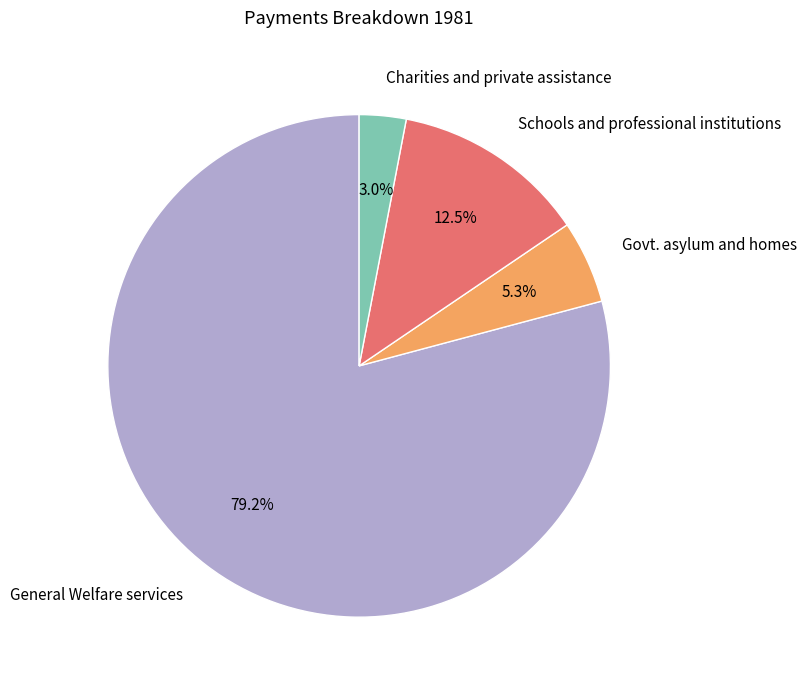

Which has a higher value, General Welfare services or Schools and professional institutions?

General Welfare services